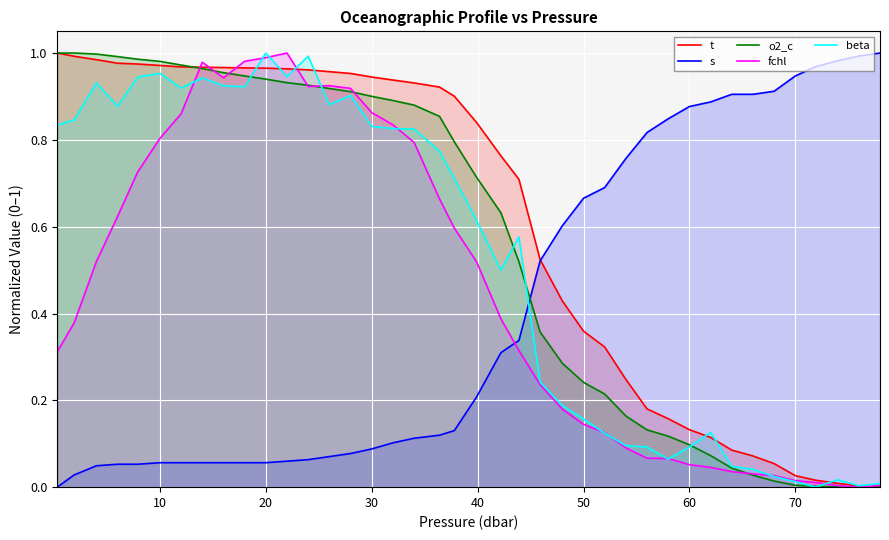

True or false: s has a value of 1.0 at 50.

False